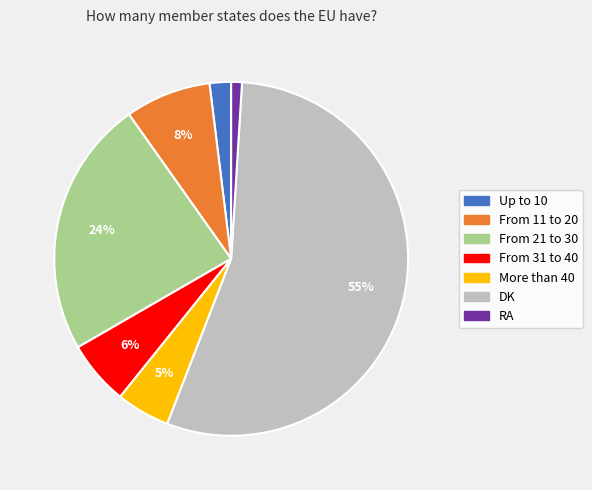

To the nearest percent, what portion does More than 40 represent?

5%